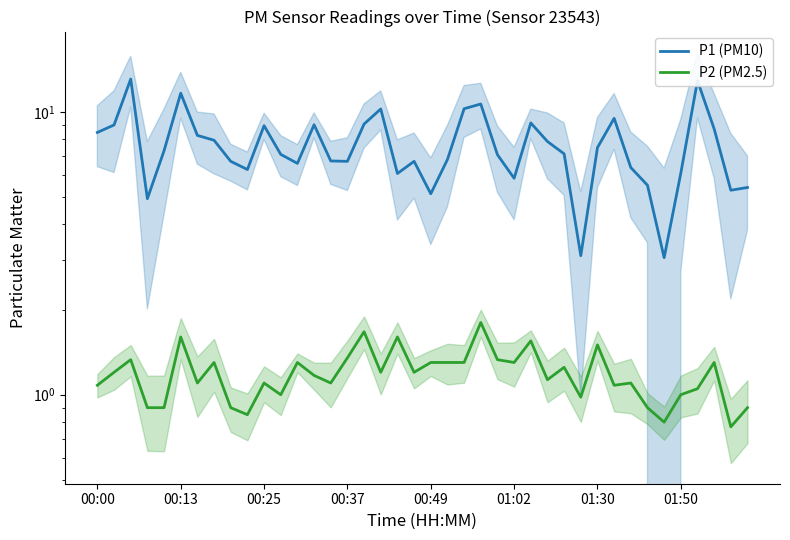

What is the difference between the highest and lowest values at 23?

8.8